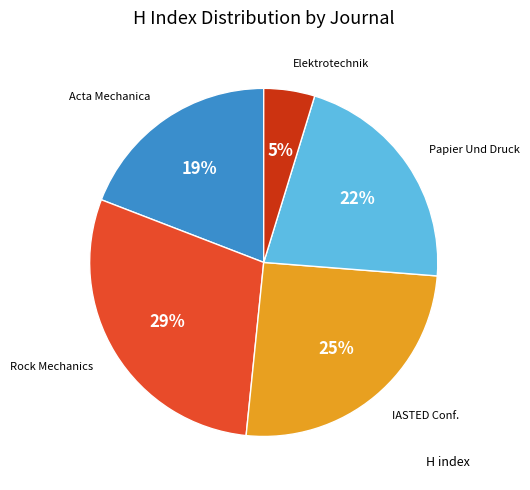

To the nearest percent, what is the average slice percentage?

20%